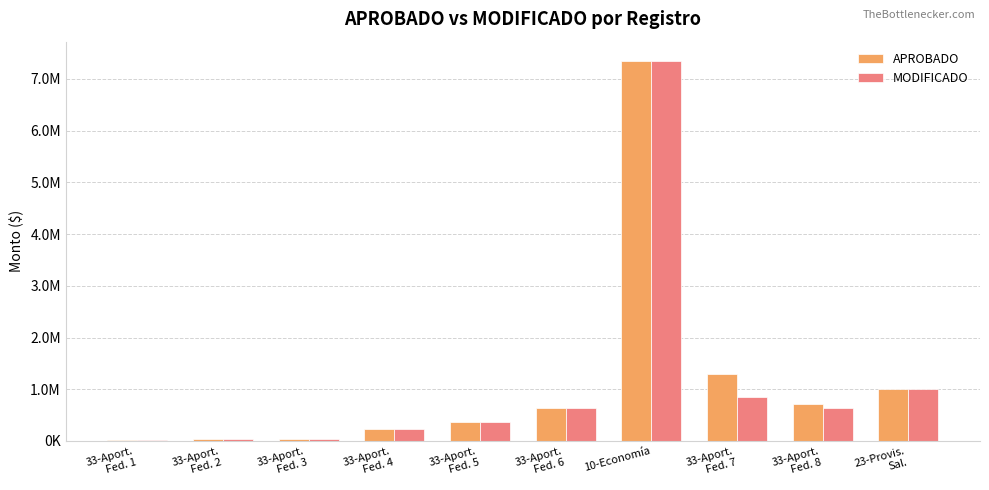

Are the bars grouped side by side (vs. stacked)?

Yes